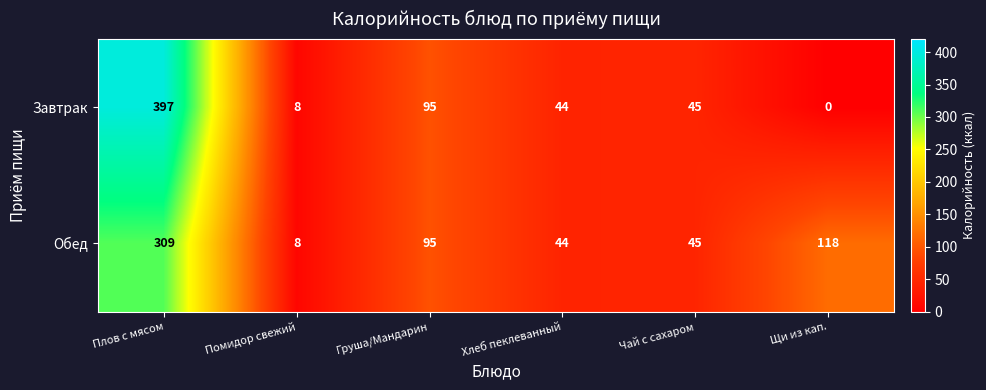

Which category has the lowest value across all series?

Щи из кап.